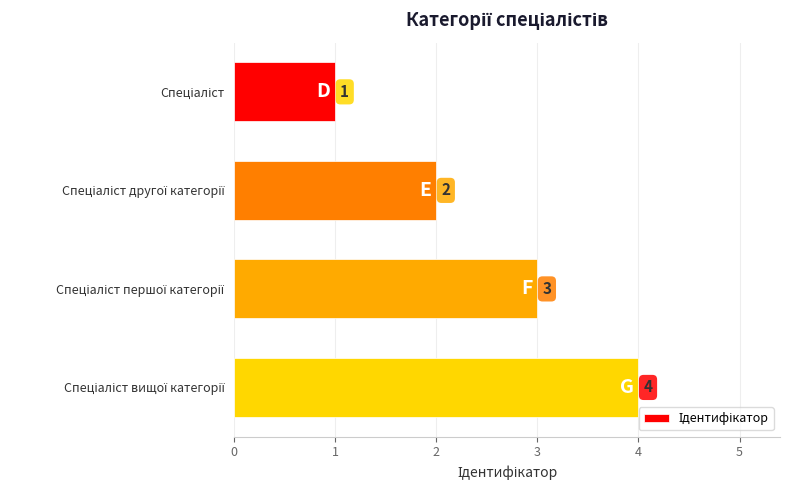

Reading bottom to top, what are all the values shown in this chart?

4	3	2	1